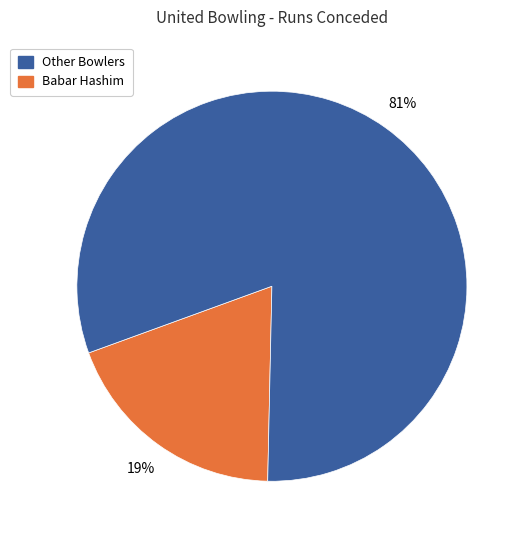

Does any single category account for the majority?

Yes